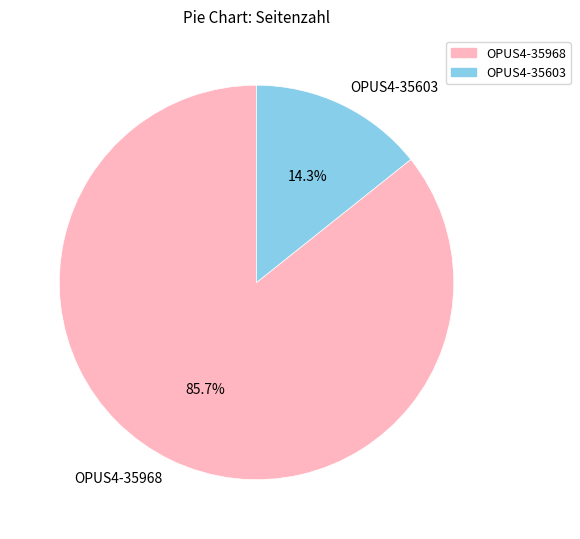

Does any single category account for the majority?

Yes